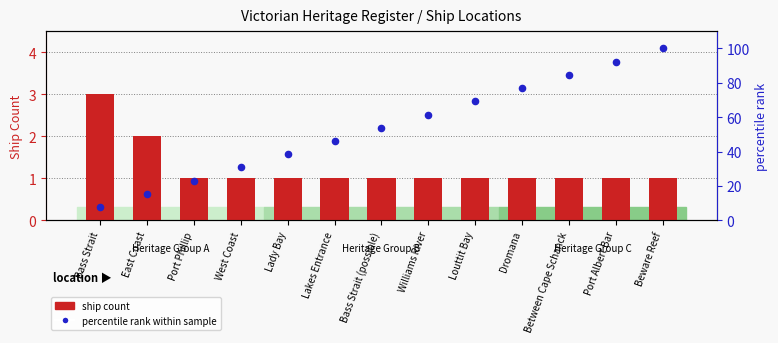

What is the total value across all series at Lady Bay?

39.5